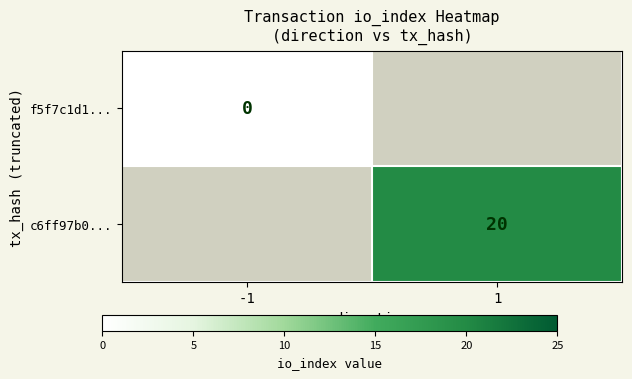

The value of c6ff97b0... at 1 is 20. True or false?

True